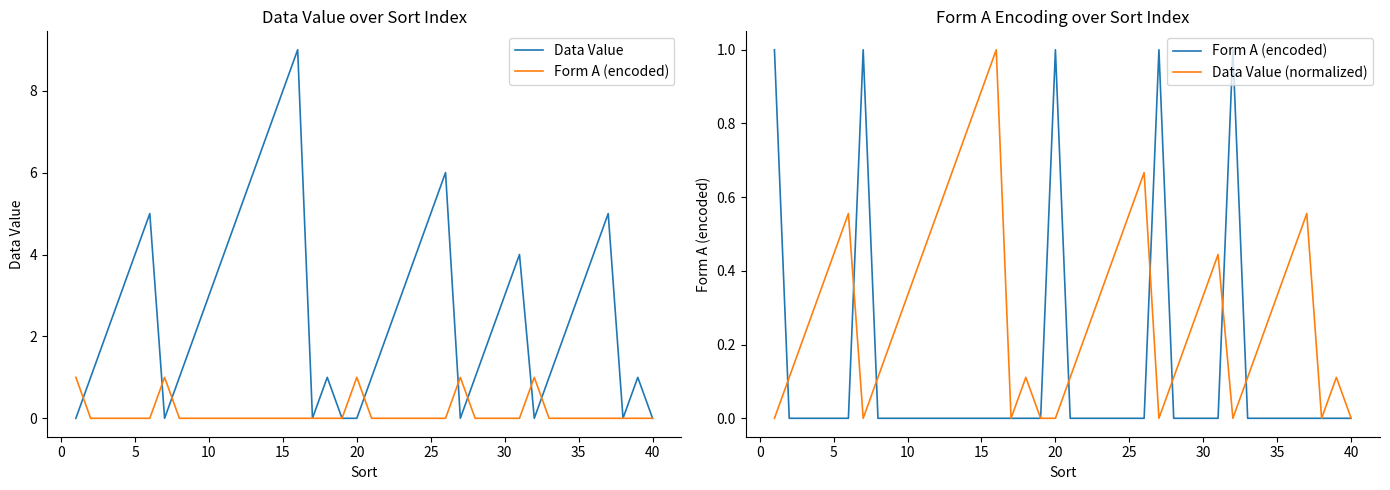

Is this an area chart (filled region under the line)?

No